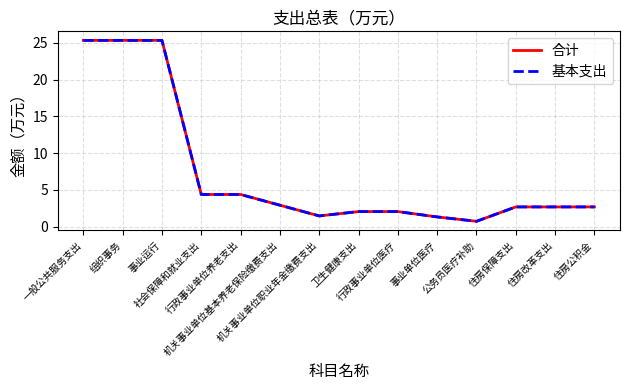

Rank the categories by 合计 value from highest to lowest.

一般公共服务支出, 组织事务, 事业运行, 社会保障和就业支出, 行政事业单位养老支出, 机关事业单位基本养老保险缴费支出, 住房保障支出, 住房改革支出, 住房公积金, 卫生健康支出, 行政事业单位医疗, 机关事业单位职业年金缴费支出, 事业单位医疗, 公务员医疗补助